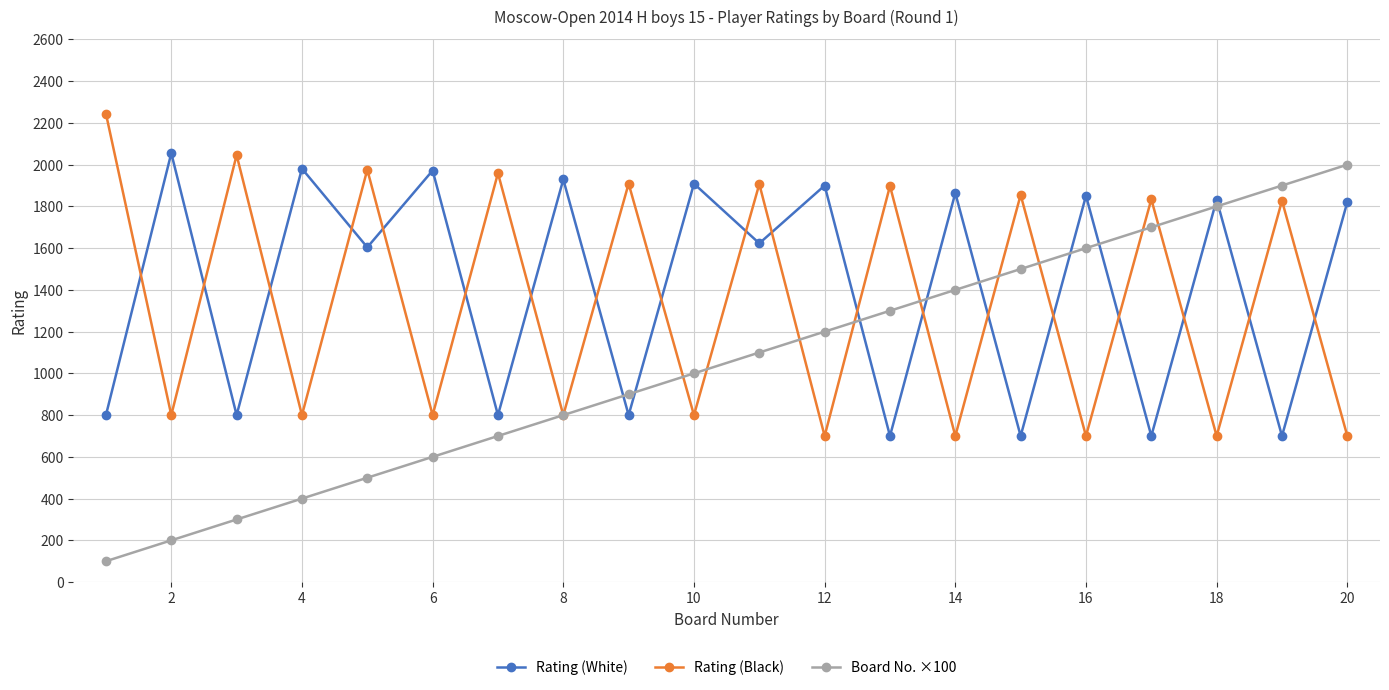

What is the value of the Rating (White) point at the 14th from the left?

1864